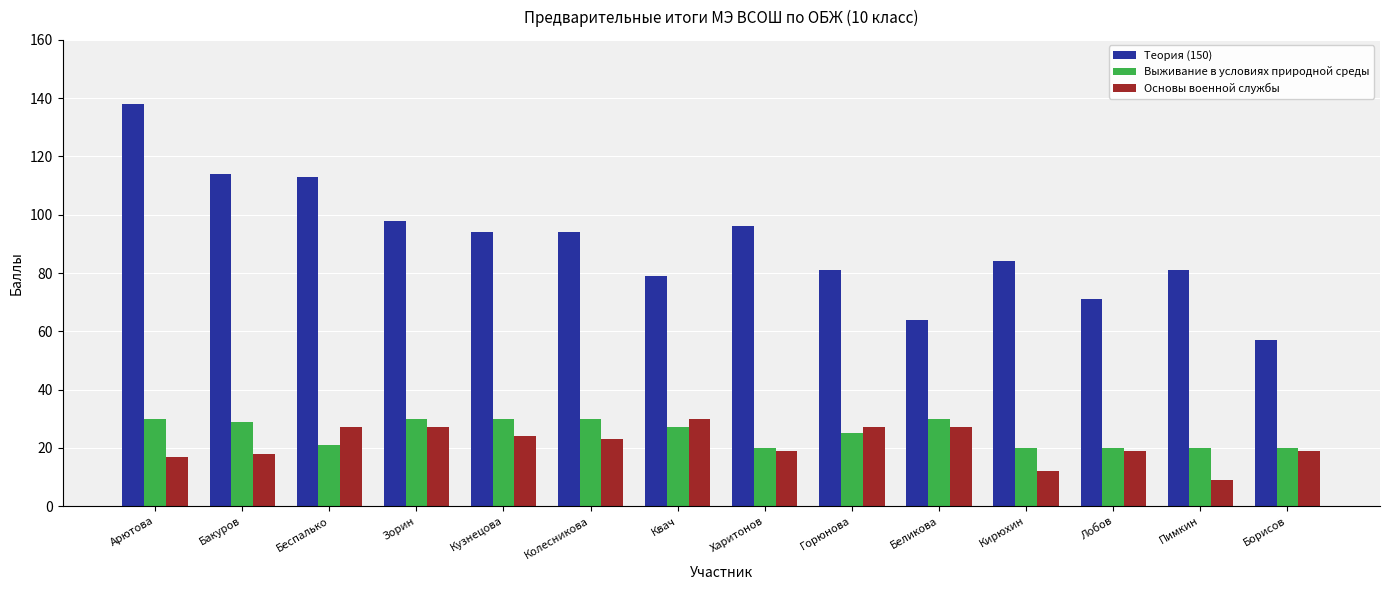

What value does the Основы военной службы series have at Колесникова?

23